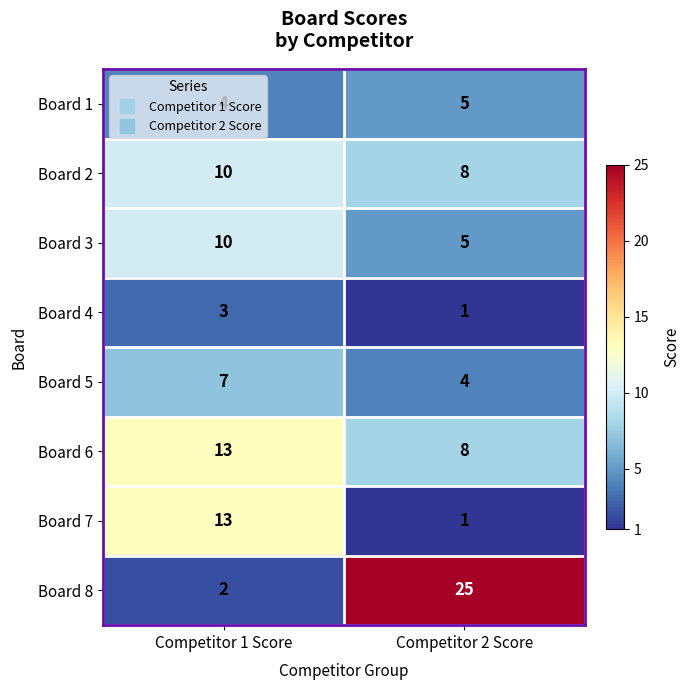

Is it true that Board 7 equals 23 at Competitor 1 Score?

False